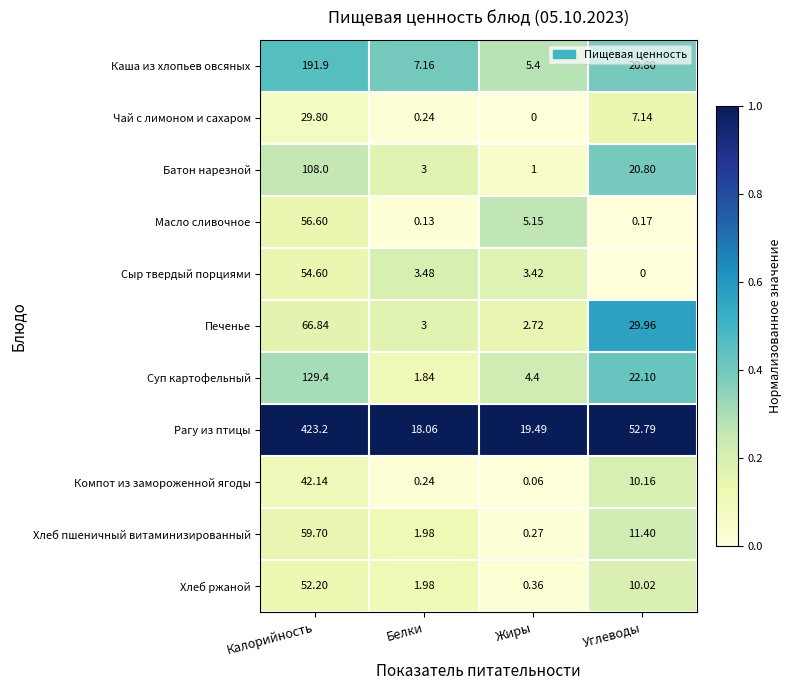

Which series changed the most between Белки and Жиры?

Масло сливочное